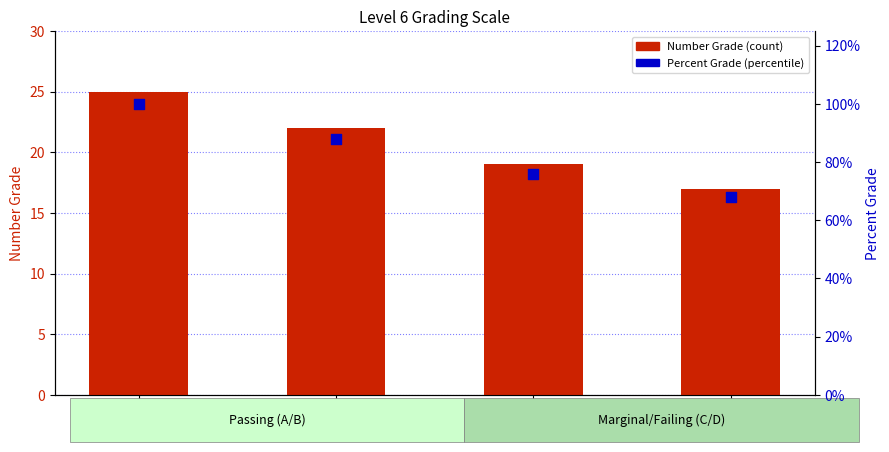

Which series contains the lowest Y value?

Percent Grade (percentile)